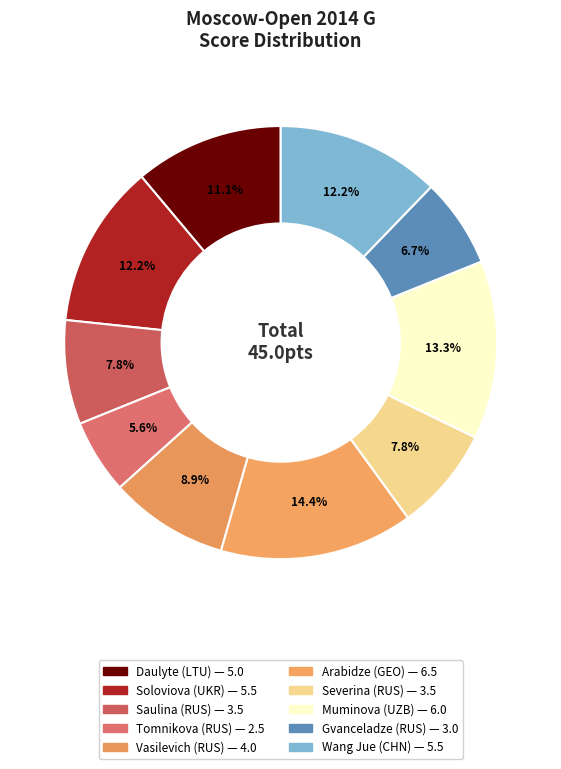

How many segments does this pie chart have?

10